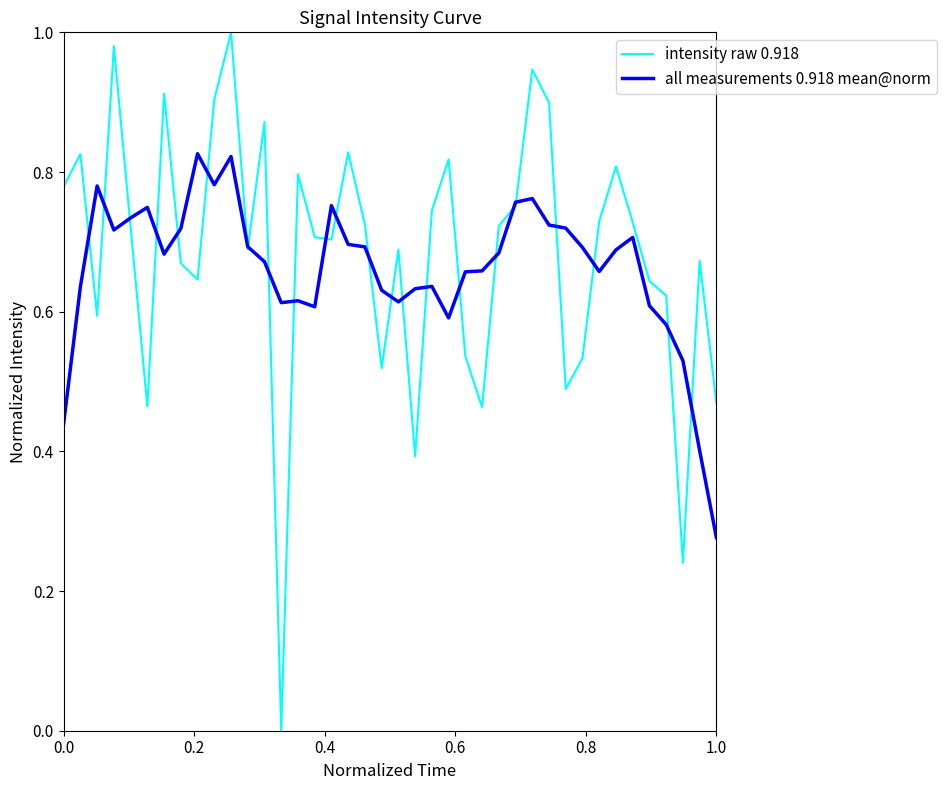

Which series has the largest range (max minus min)?

intensity raw 0.918